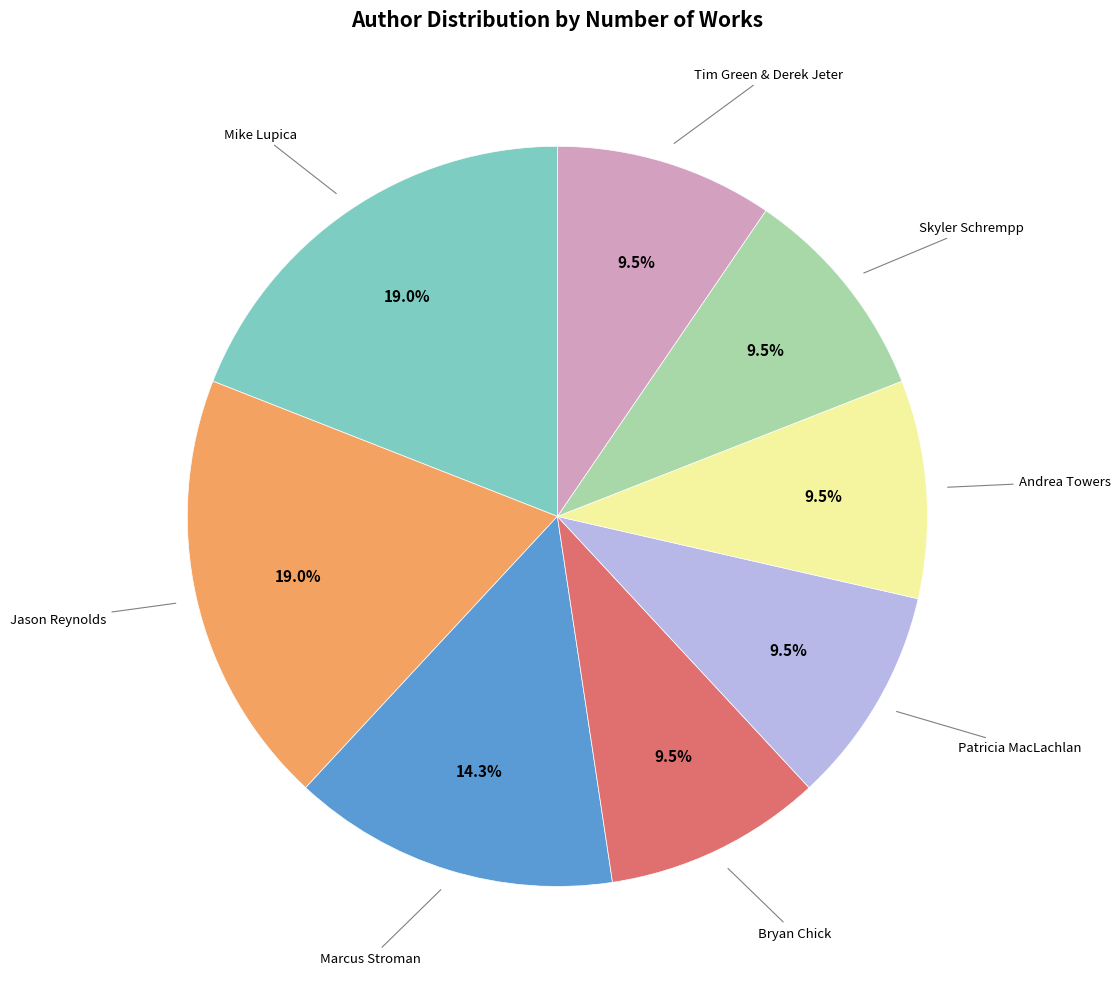

What is the ratio of the value at Bryan Chick to the value at Tim Green & Derek Jeter?

1.0